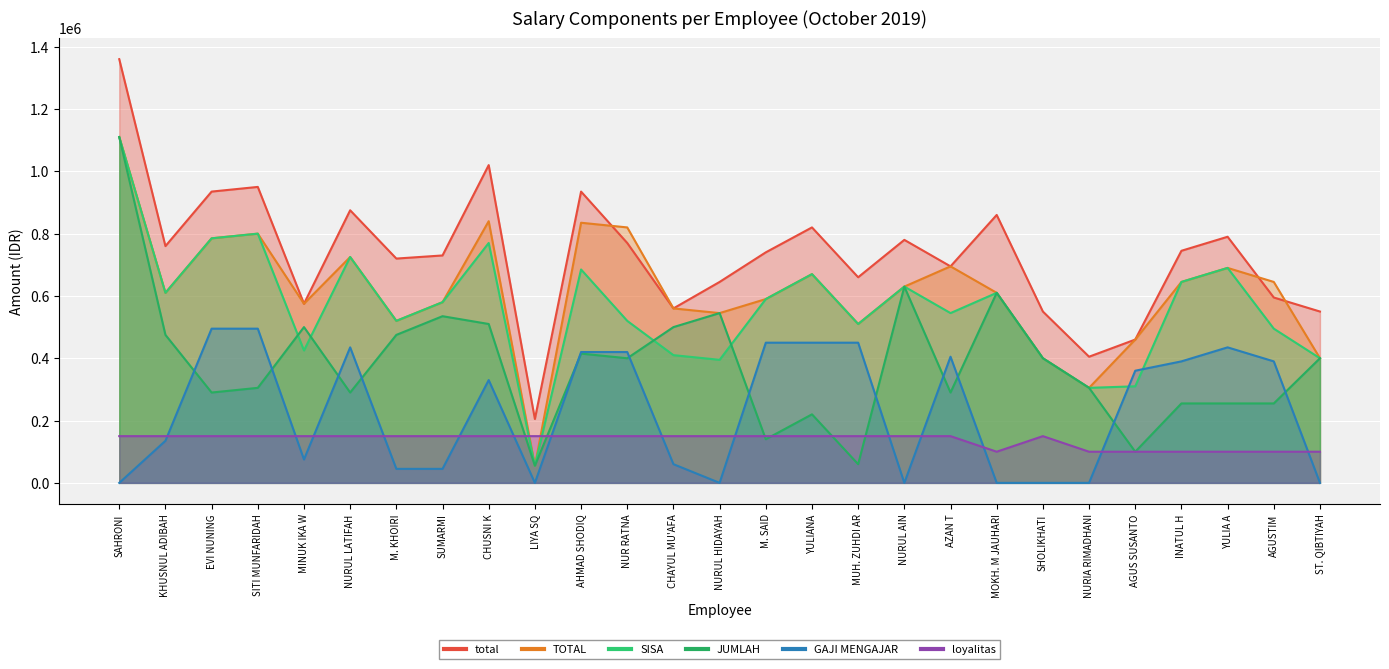

How many values in the TOTAL series exceed 610000?

13